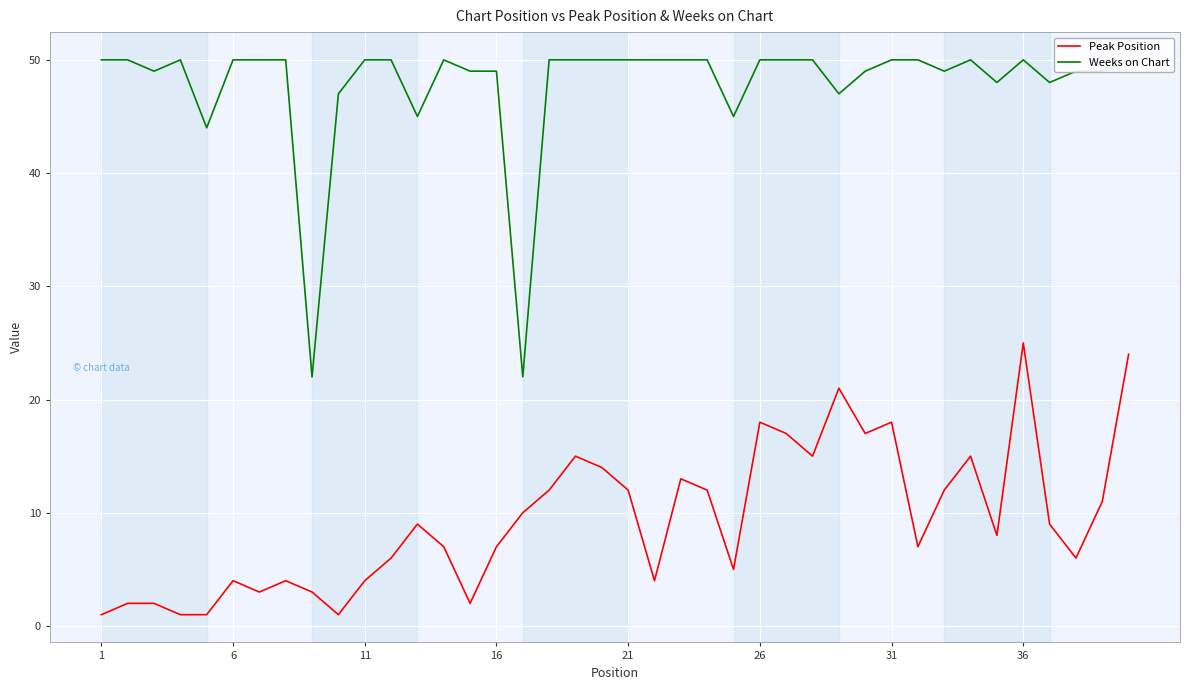

Which series has the largest total across all categories?

Weeks on Chart